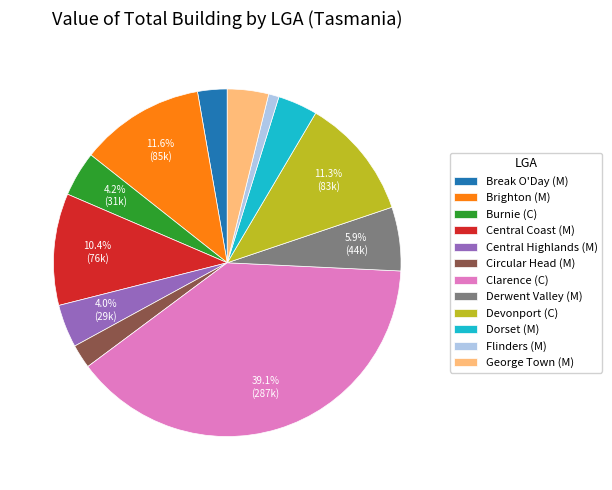

Does Burnie (C) represent more than half of the total?

No